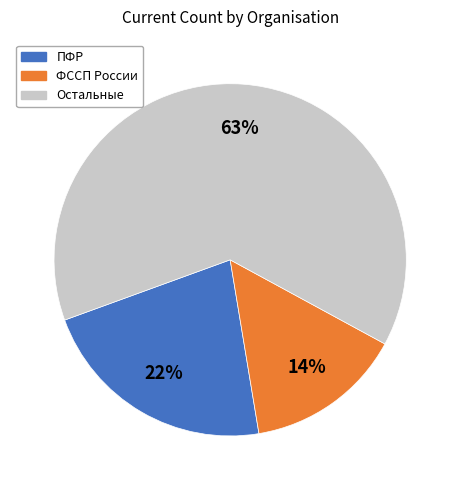

To the nearest percent, what is the average slice percentage?

33%